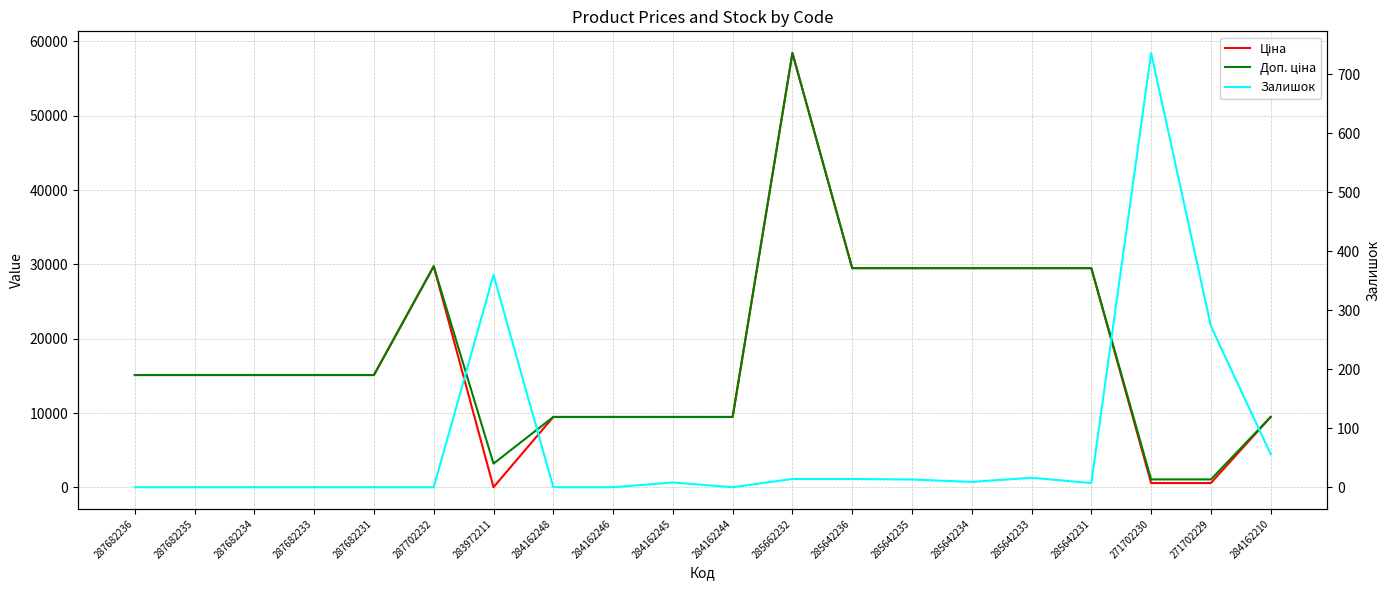

Rank the series by their maximum value, from highest to lowest.

Ціна, Доп. ціна, Залишок